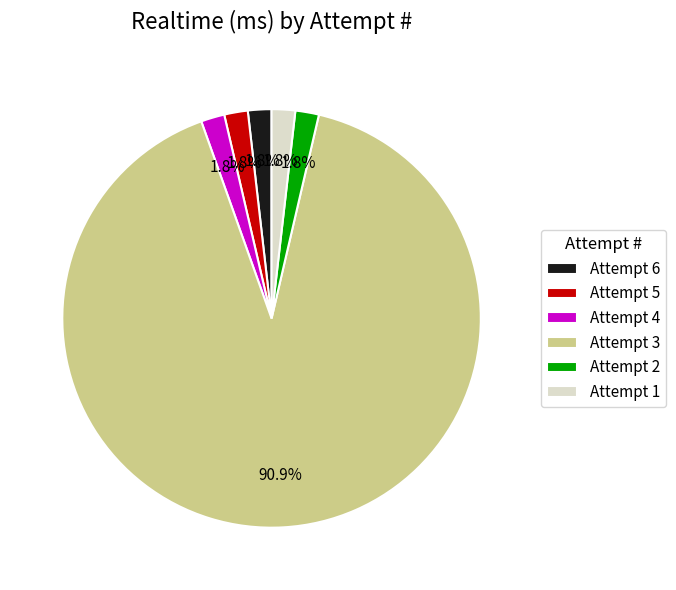

What portion of the pie excludes Attempt 1?

98.2%